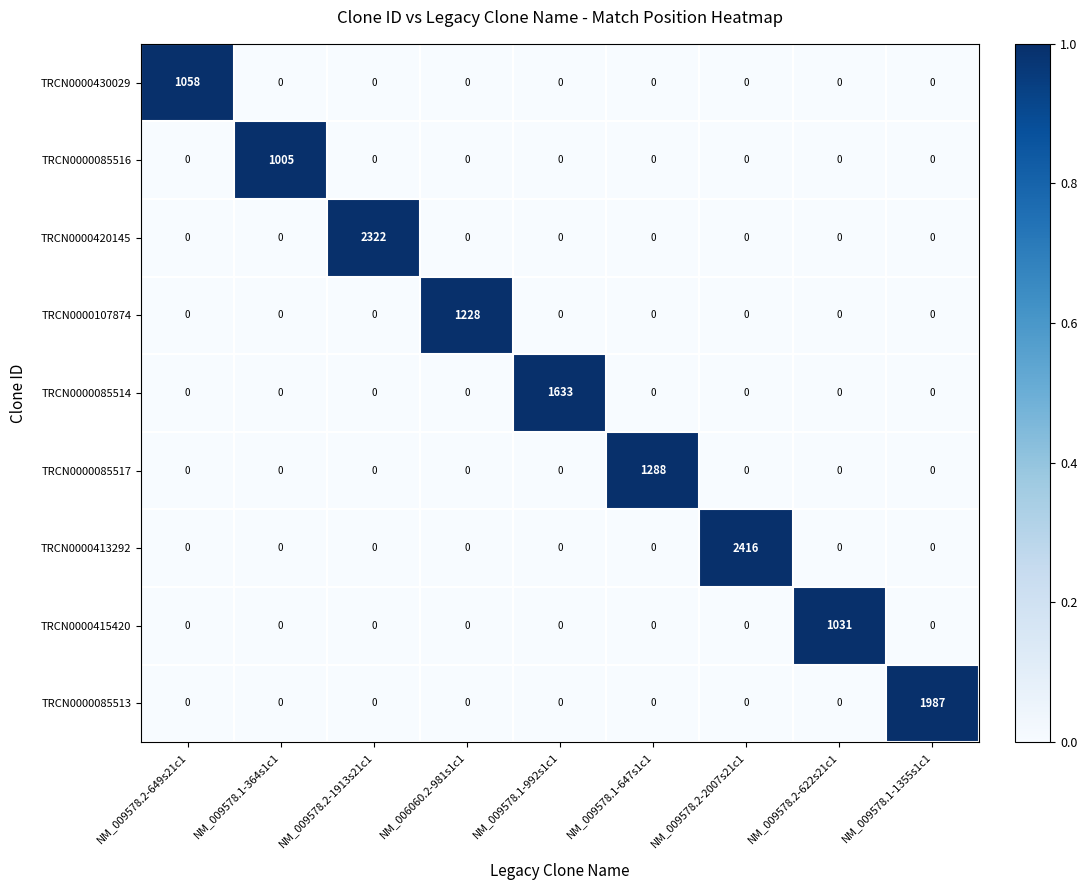

True or false: TRCN0000085516 has a value of -452 at NM_009578.2-2007s21c1.

False